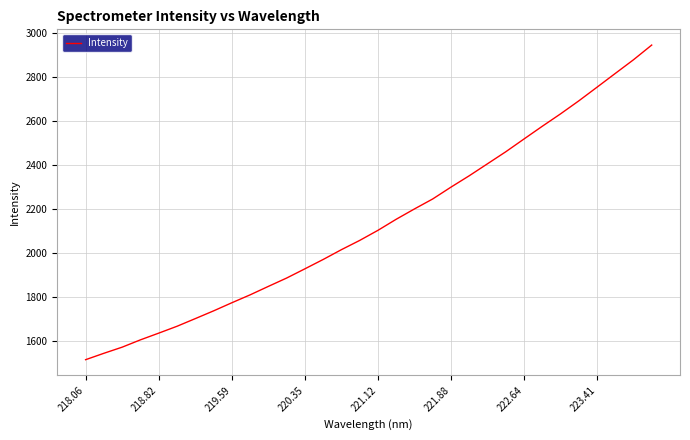

What is the greatest value displayed?

2943.1